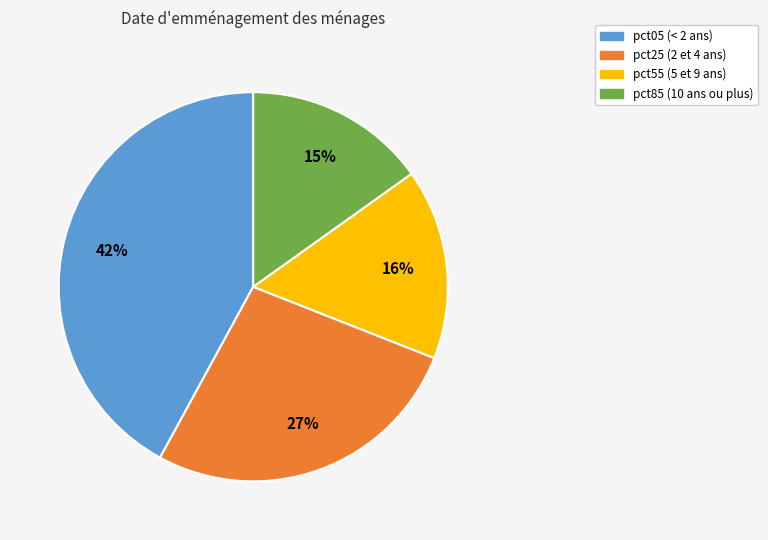

What percentage is the pct25 slice, to the nearest percent?

27%